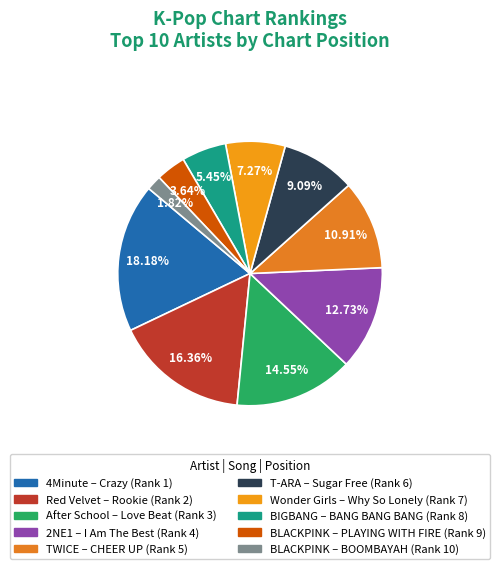

Count the number of slices in the pie.

10